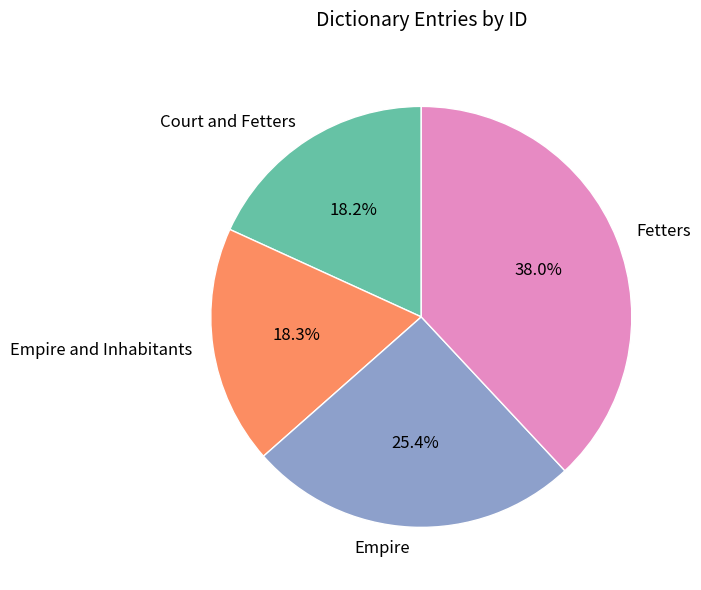

Is the sum of Fetters and Empire and Inhabitants greater than half?

Yes